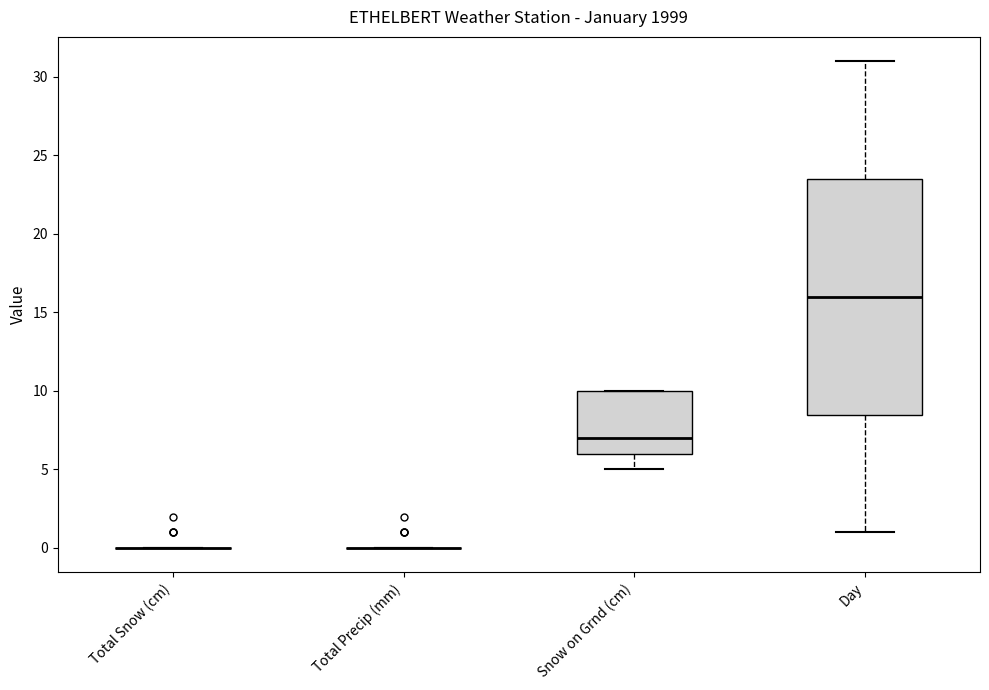

Reading left to right, read every box against the y-axis: the position of its median line, the range the box covers, and the ends of its whiskers. The values are not printed on the chart, so give them approximately, as read against the axis.

Total Snow (cm): box collapsed to a line at 0.0, whiskers 0.0 to 0.0
Total Precip (mm): box collapsed to a line at 0.0, whiskers 0.0 to 0.0
Snow on Grnd (cm): median 7.0, box 6.0 to 10.0, whiskers 5.0 to 10.0
Day: median 16.0, box 8.5 to 23.5, whiskers 1.0 to 31.0